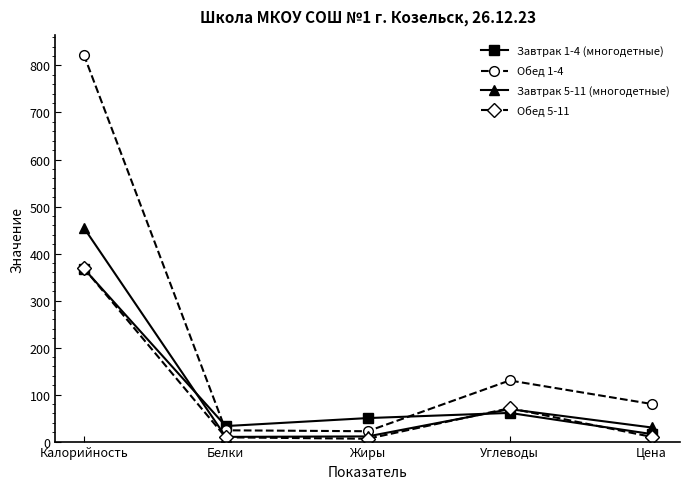

Which label corresponds to the largest value in the chart?

Калорийность